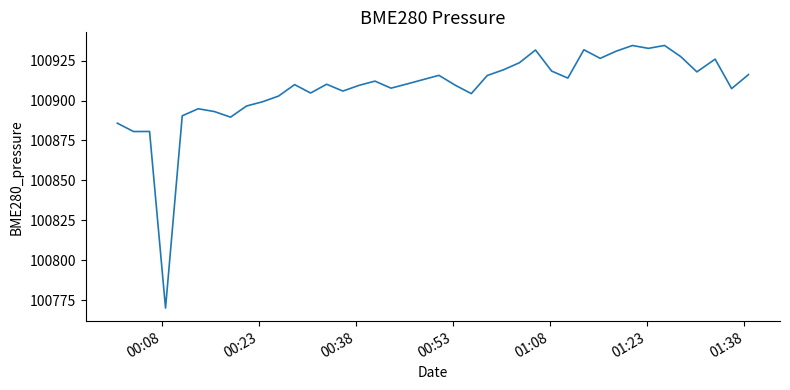

What is the minimum value shown in the chart?

100770.2